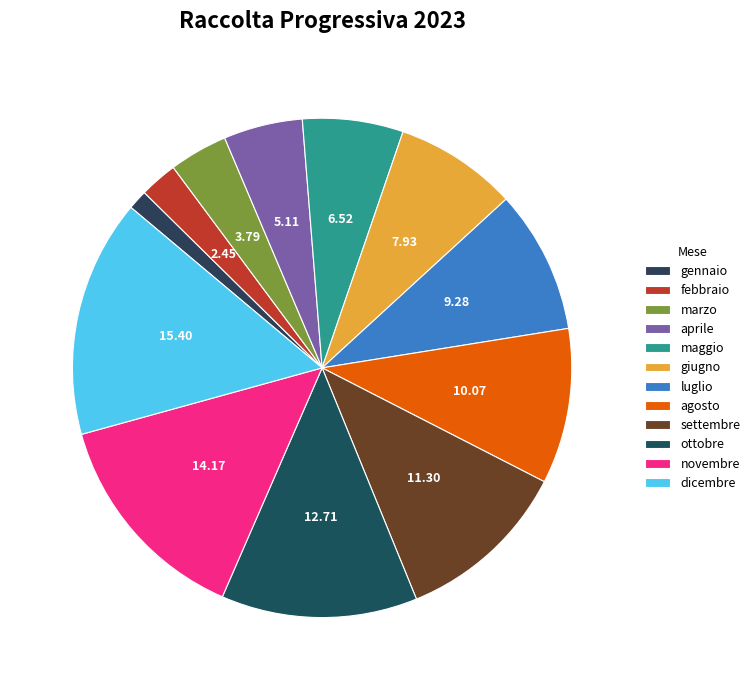

How many segments does this pie chart have?

12